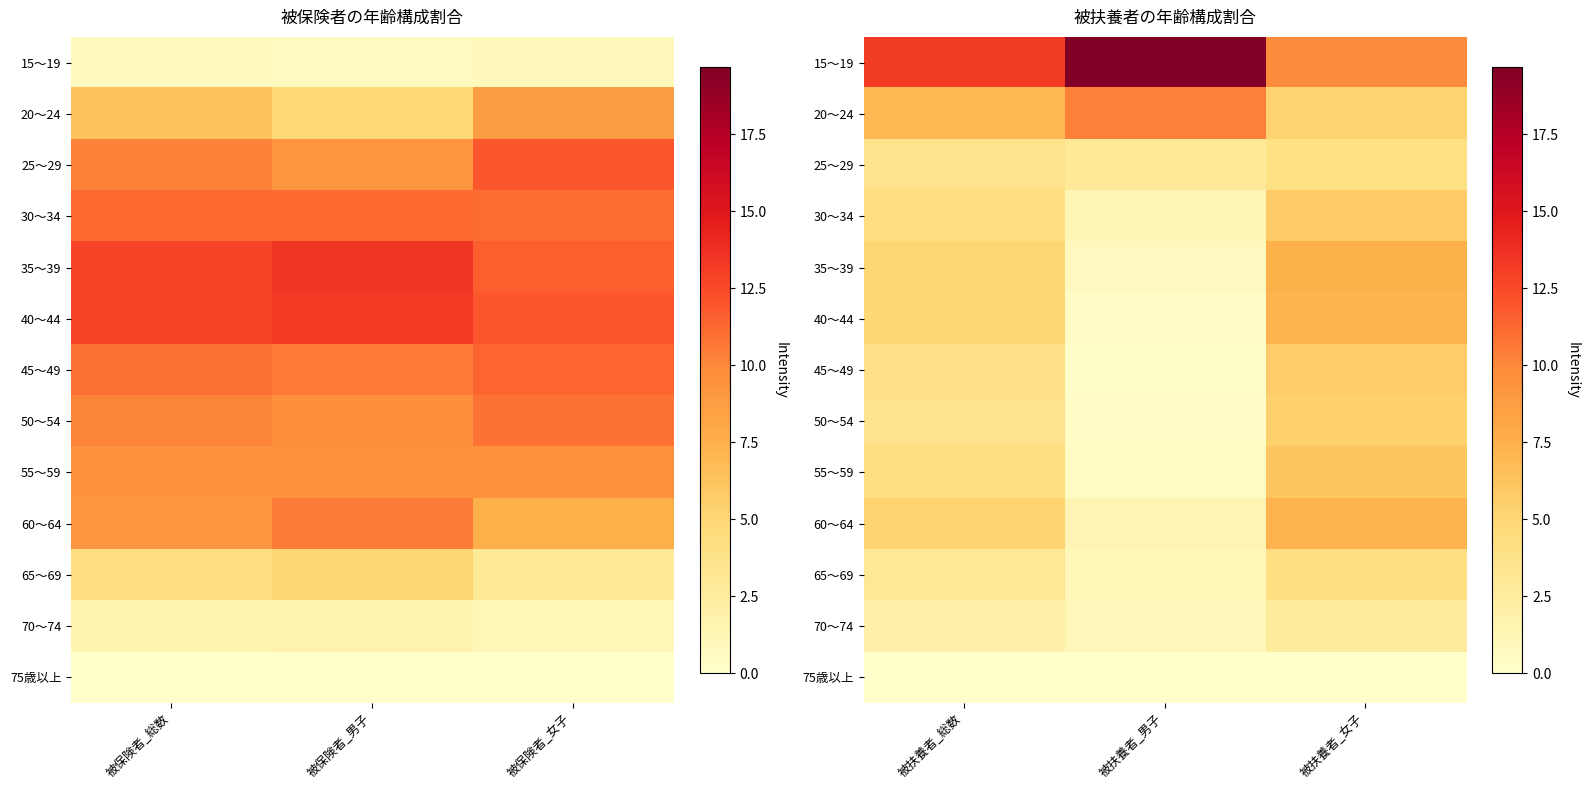

Which label corresponds to the smallest value in the chart?

被扶養者_男子